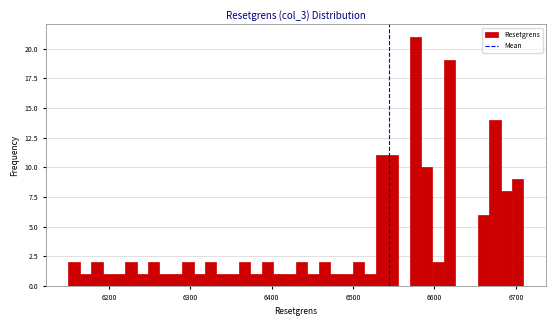

Around what value on the x-axis is the tallest bar? Give the approximate position of its centre, as read against the axis.

6580